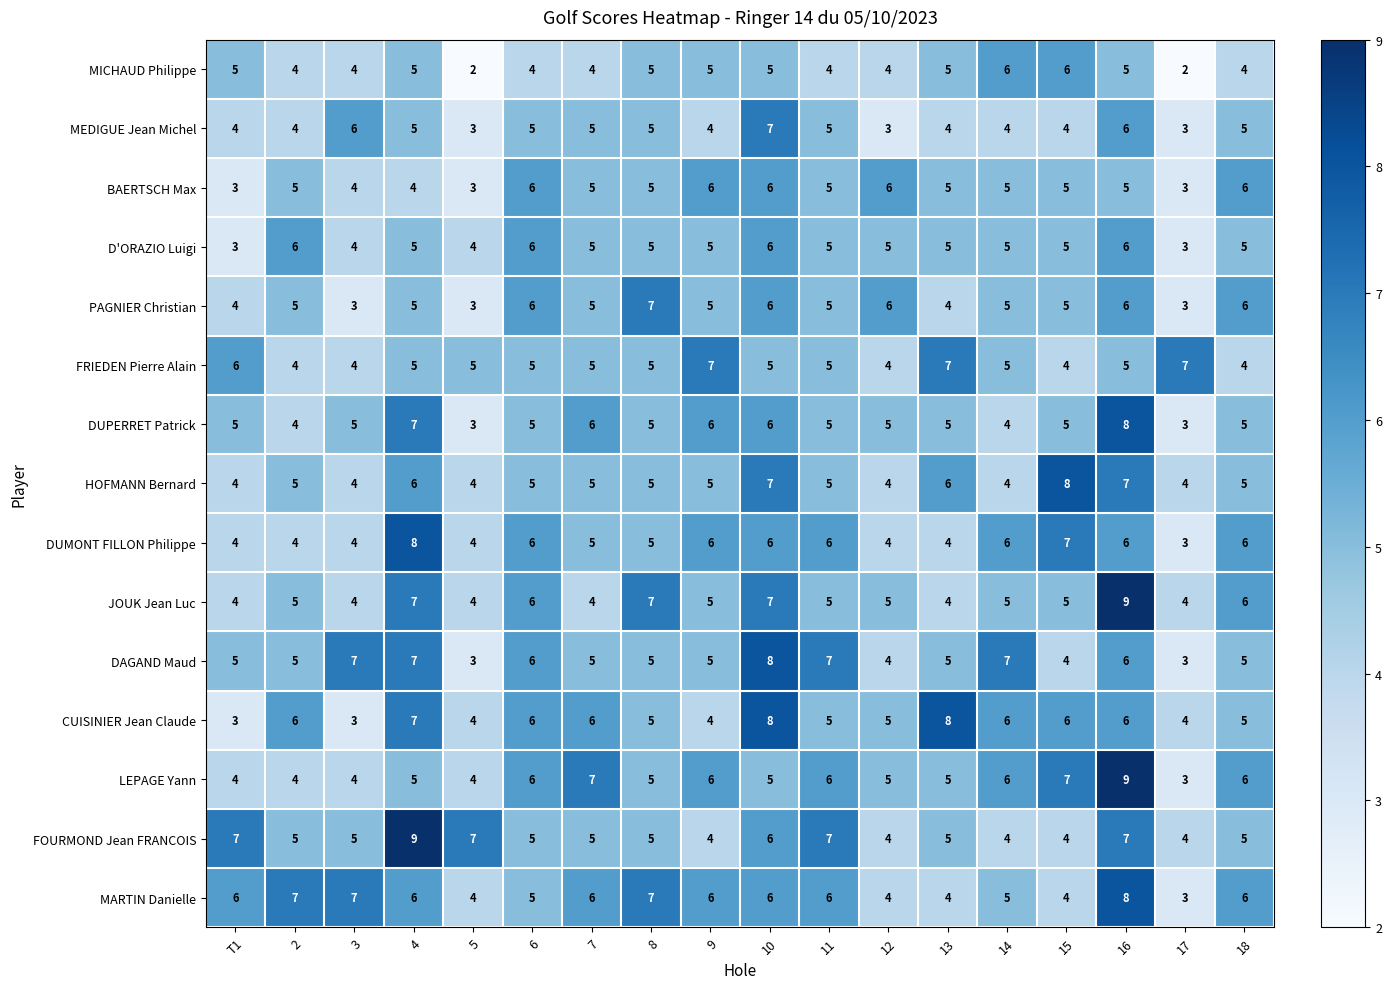

What is the spread (max minus min) of values at 17?

5